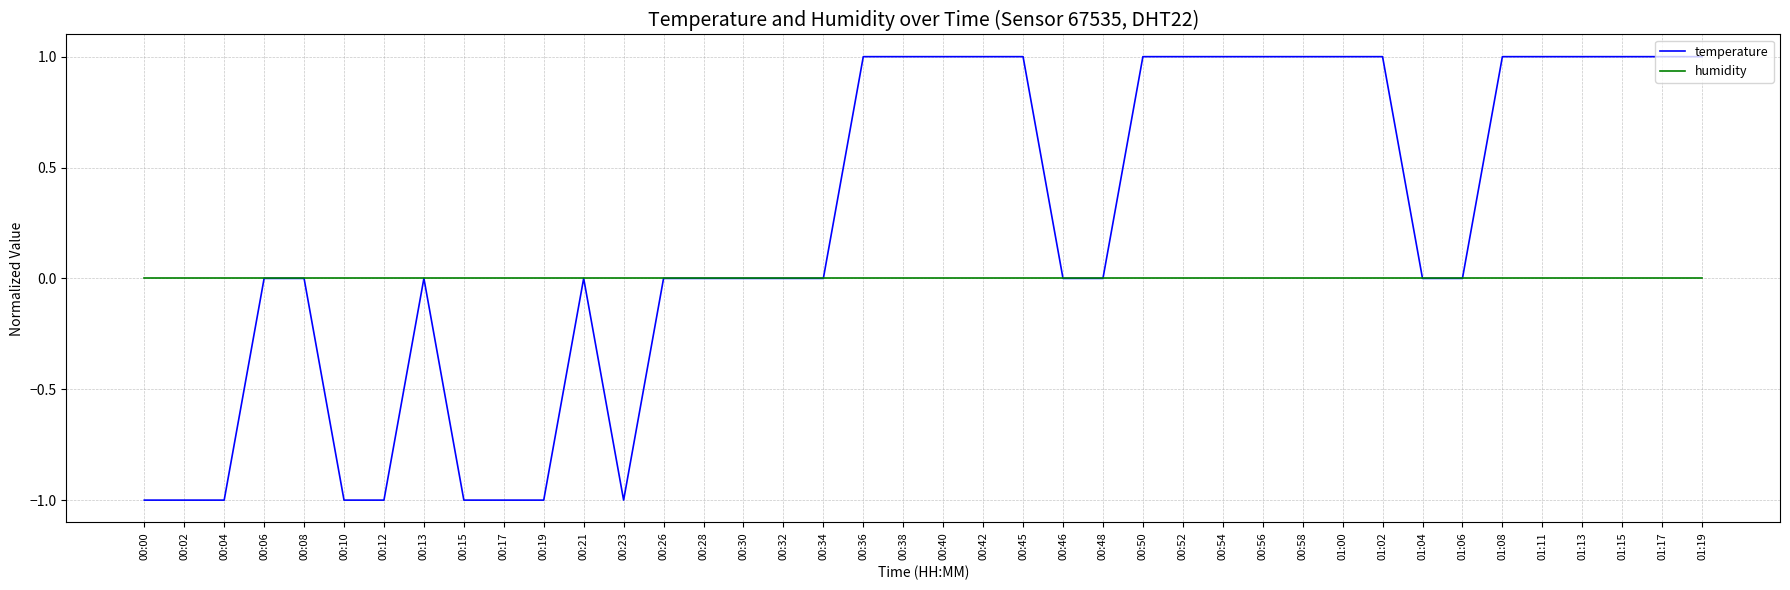

Is the value of humidity at 00:34 greater than the value of temperature at 00:02?

Yes